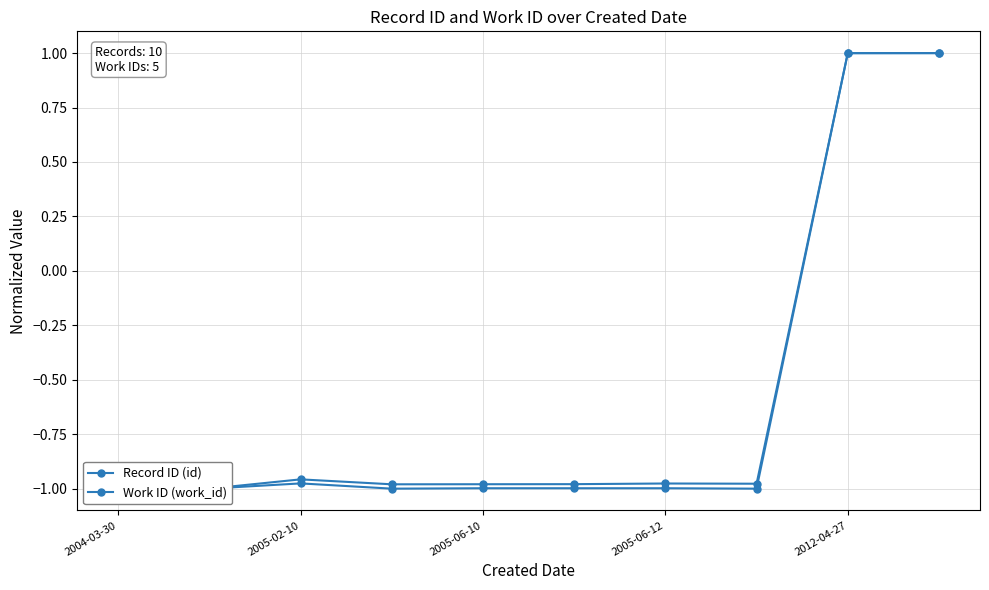

Which series has the largest range (max minus min)?

Record ID (id)